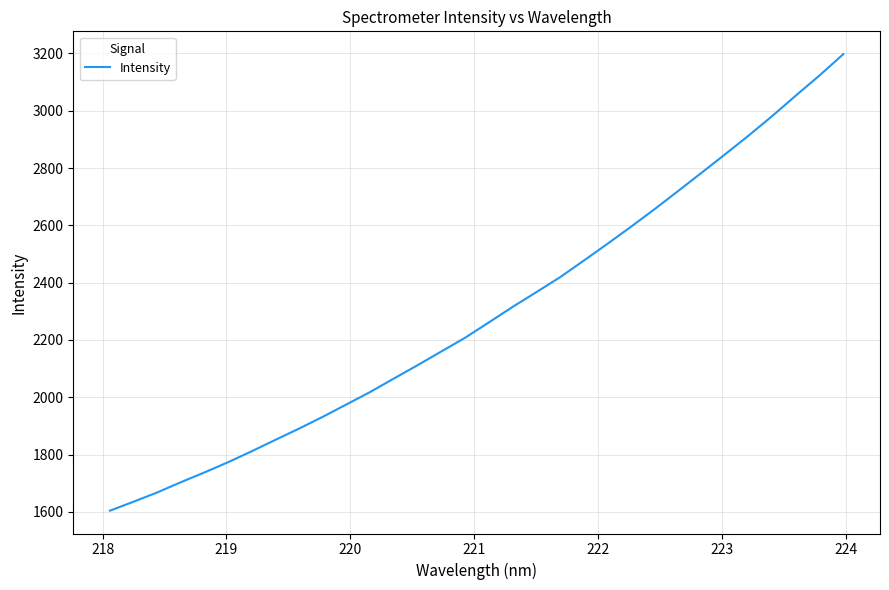

What is the minimum value shown in the chart?

1604.4